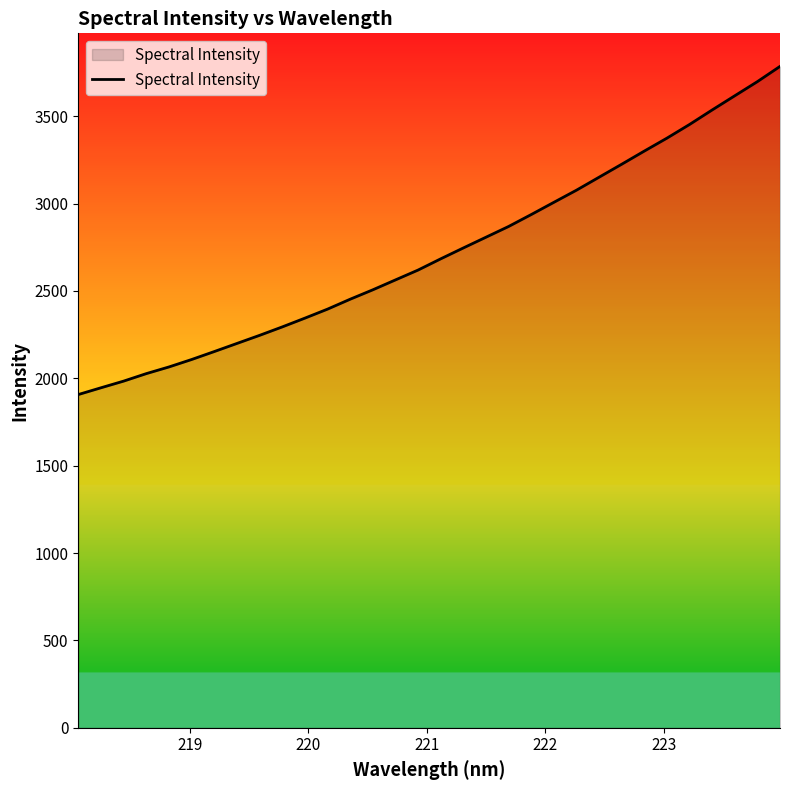

What is the maximum value shown in the chart?

3785.0